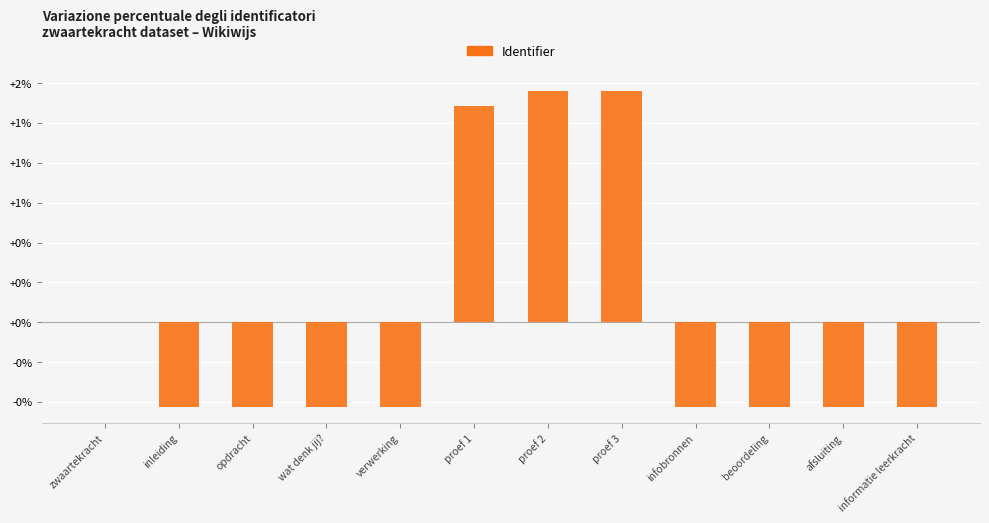

Rank the categories by value from lowest to highest.

inleiding, opdracht, wat denk jij?, verwerking, infobronnen, beoordeling, afsluiting, informatie leerkracht, zwaartekracht, proef 1, proef 2, proef 3